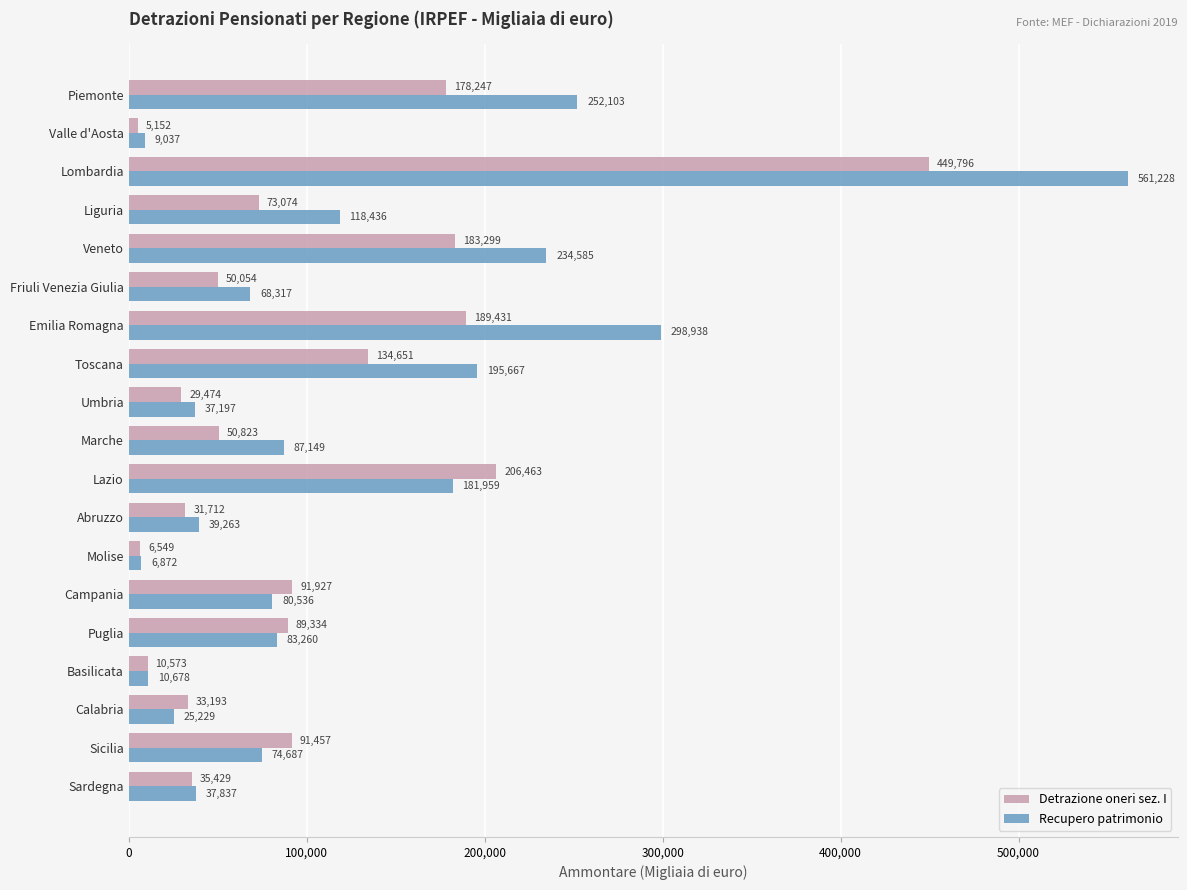

What value does the Detrazione oneri sez. I series have at Campania, to the nearest 100?

91900